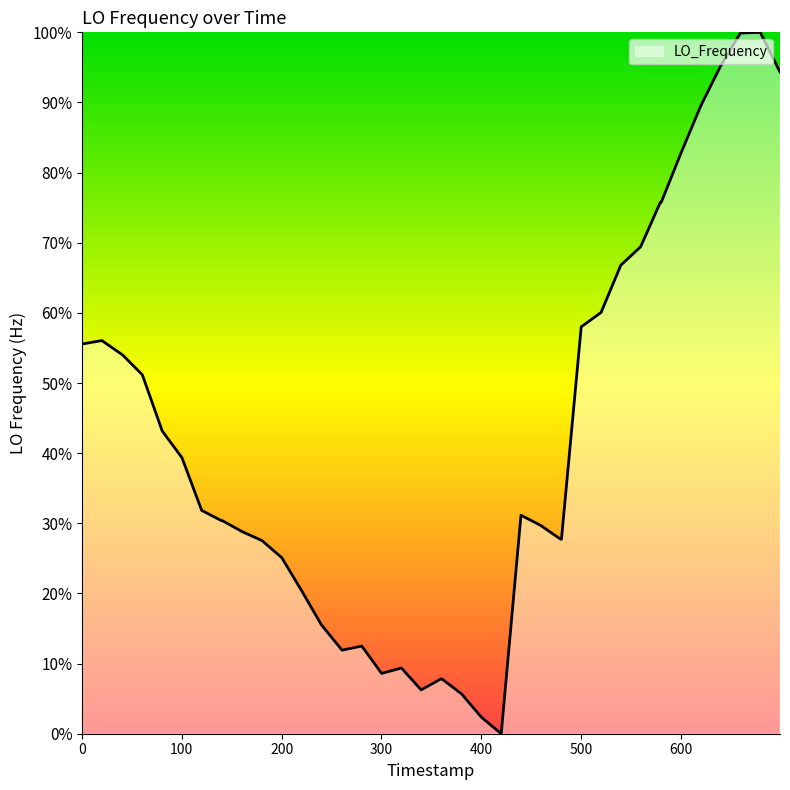

What is the greatest value displayed?

100.0